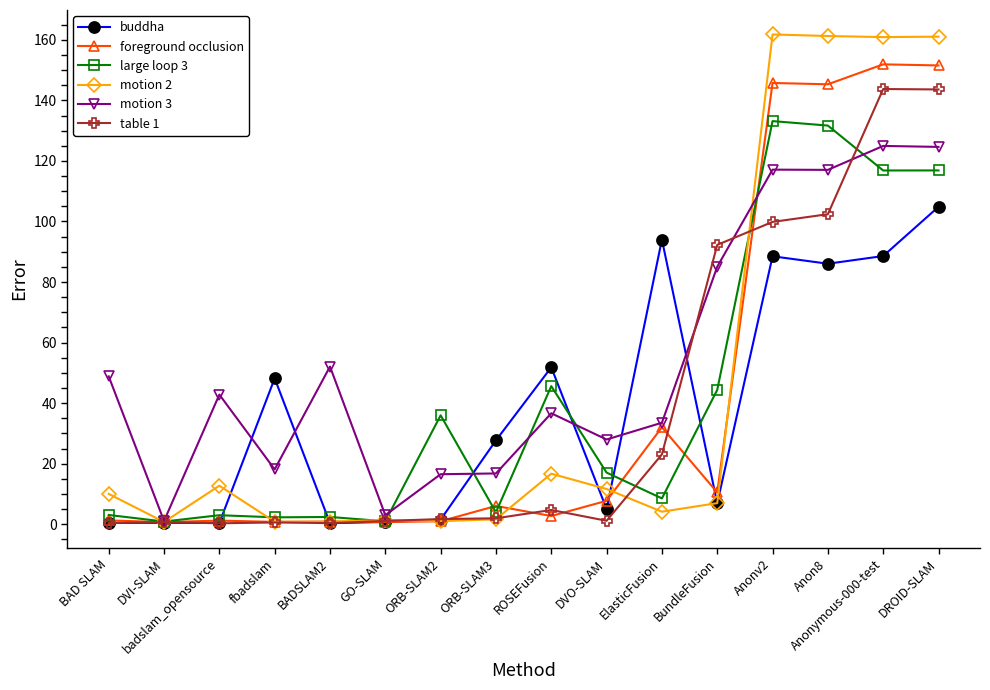

What is the difference between the motion 3 values at DVO-SLAM and DVI-SLAM?

26.9